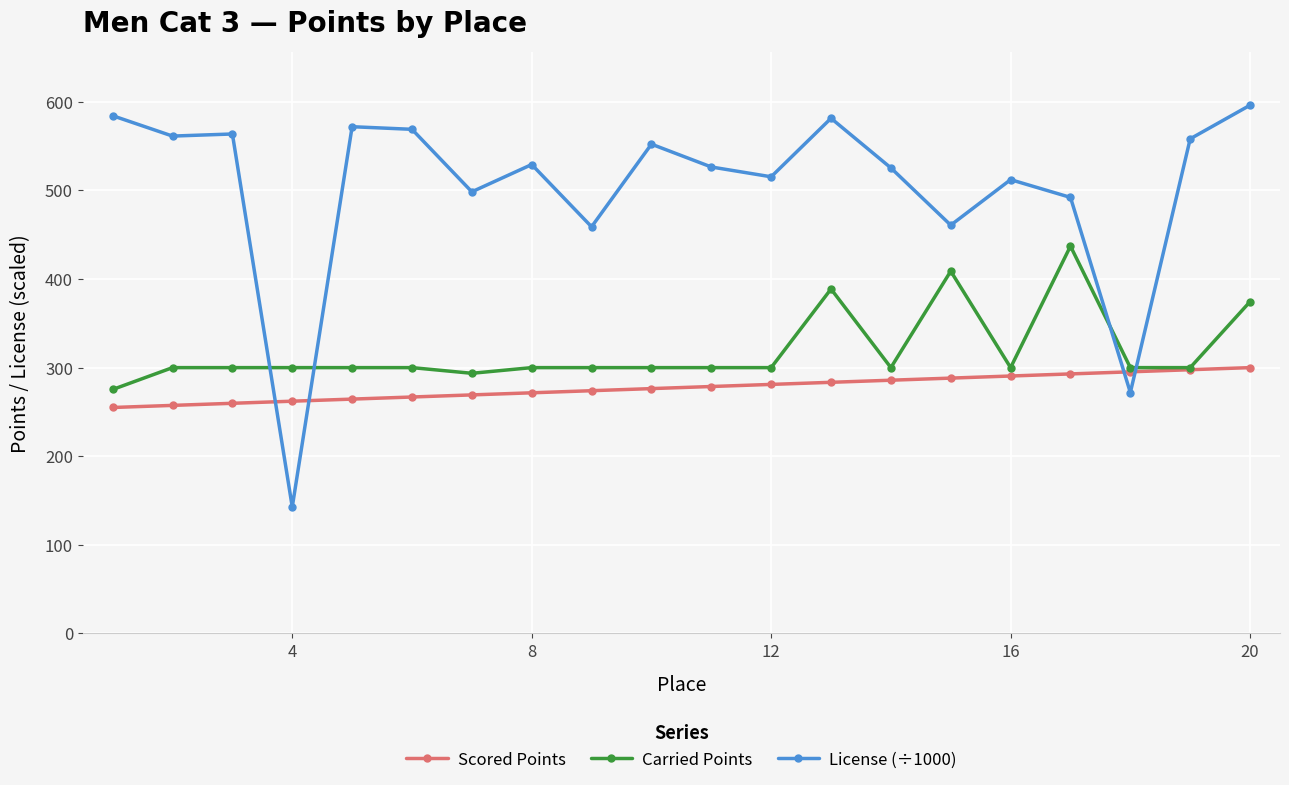

What is the value of the Carried Points point at the 10th from the left?

300.0